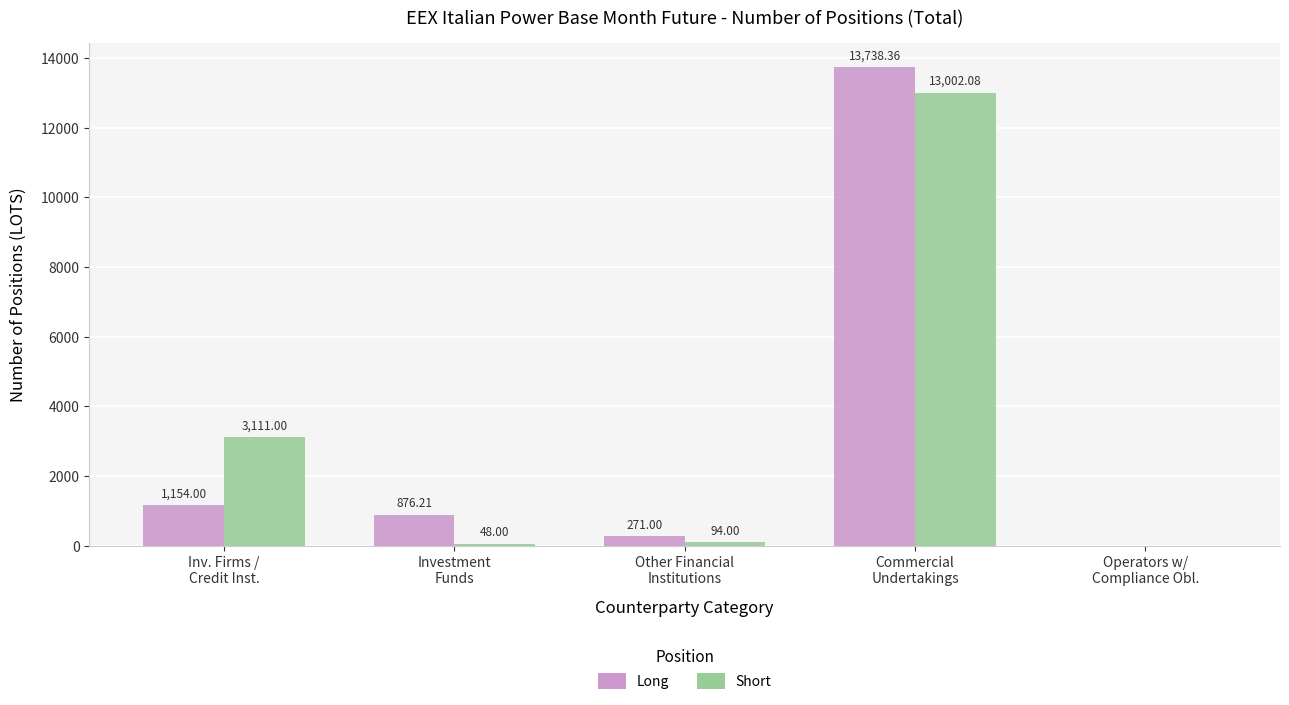

What is the sum of all Short values?

16255.1